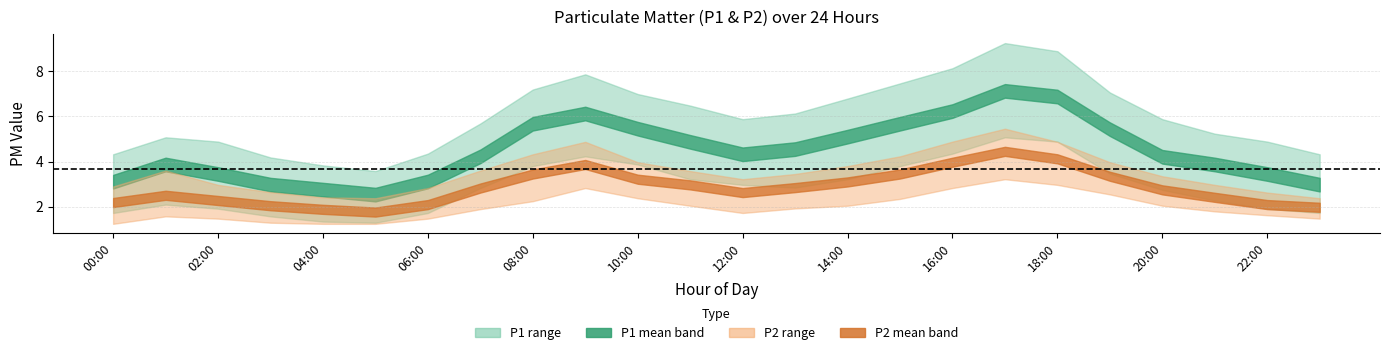

Is this an area chart (filled region under the line)?

No